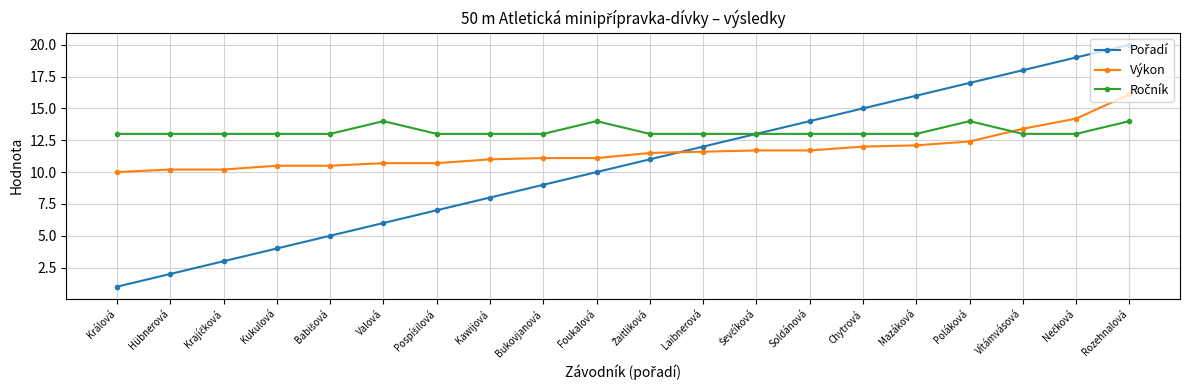

What is the spread (max minus min) of values at Valová?

8.0